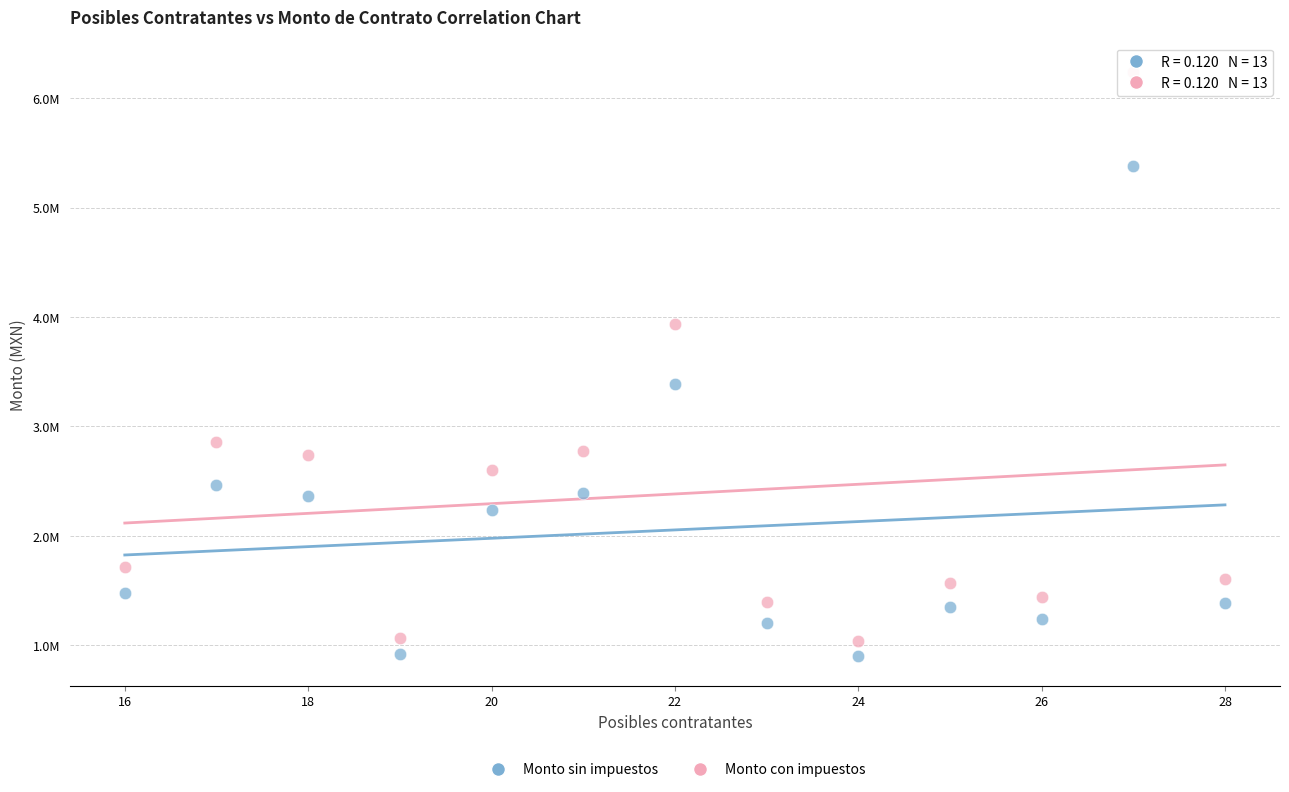

Which series has the largest Y range (max minus min)?

Monto con impuestos